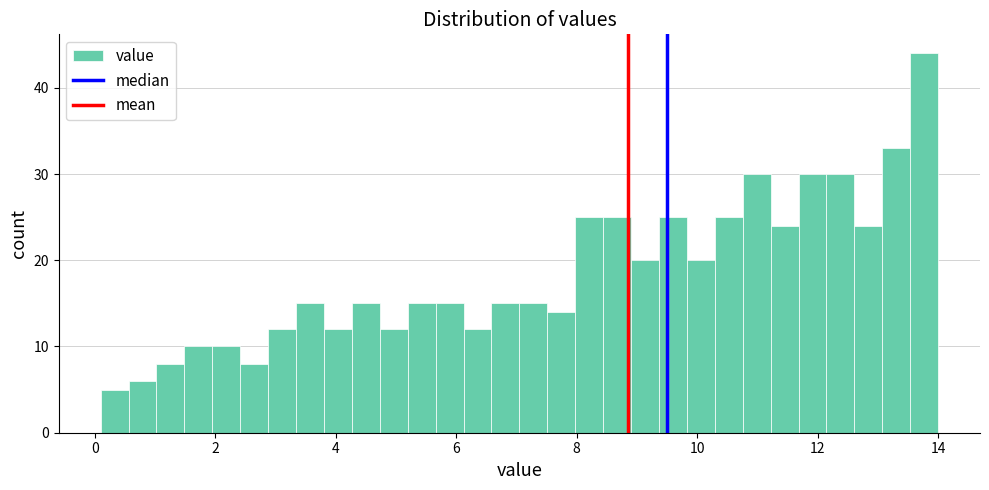

Around what value on the x-axis is the tallest bar? Give the approximate position of its centre, as read against the axis.

13.8